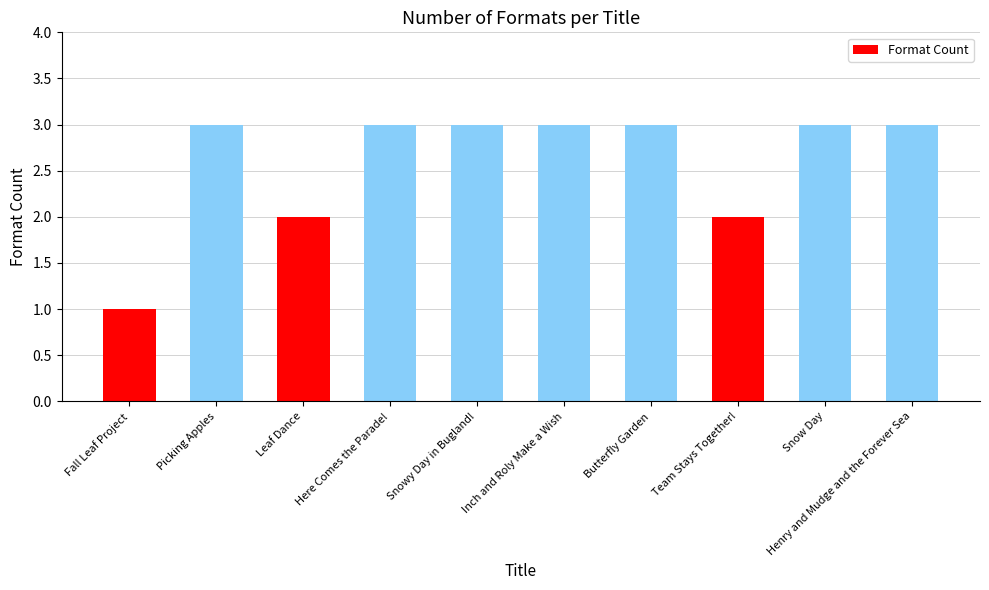

Reading left to right, transcribe all the data shown in this chart.

Fall Leaf Project=1	Picking Apples=3	Leaf Dance=2	Here Comes the Parade!=3	Snowy Day in Bugland!=3	Inch and Roly Make a Wish=3	Butterfly Garden=3	Team Stays Together!=2	Snow Day=3	Henry and Mudge and the Forever Sea=3